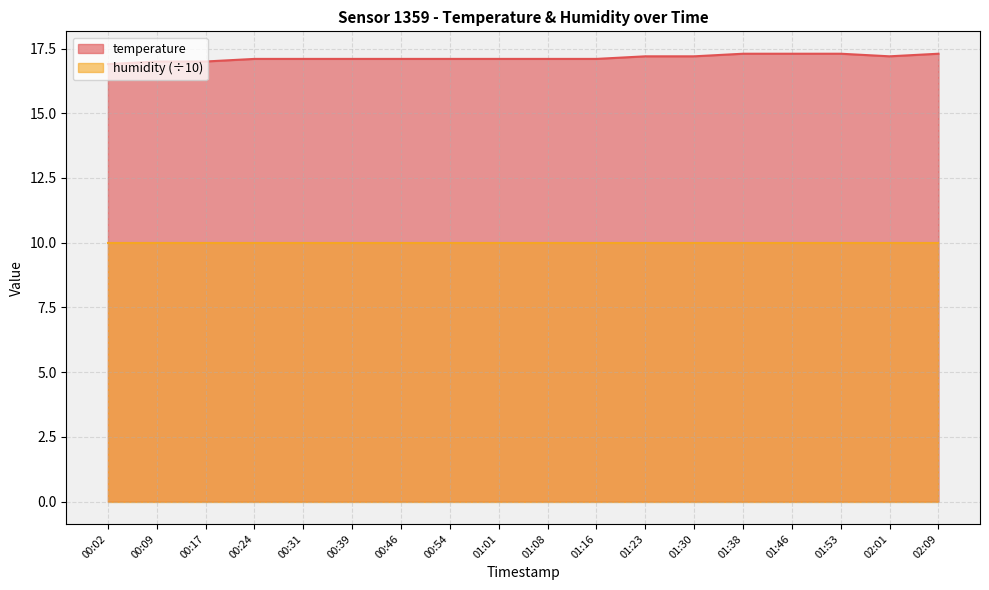

At which label is the value closest to 17?

00:09